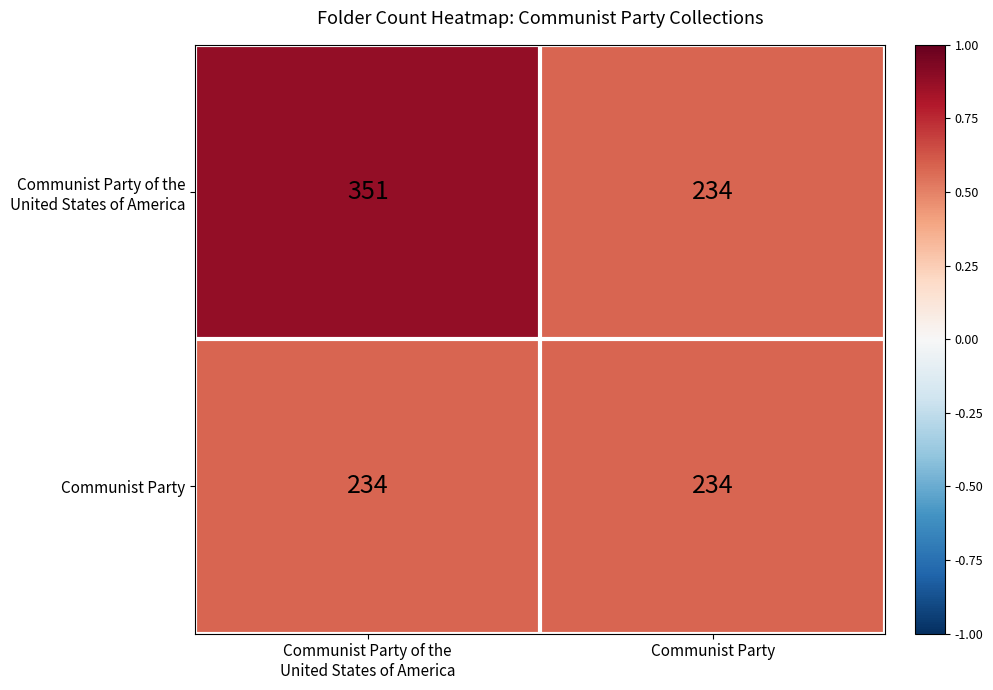

Is it true that Communist Party equals 55 at Communist Party?

False